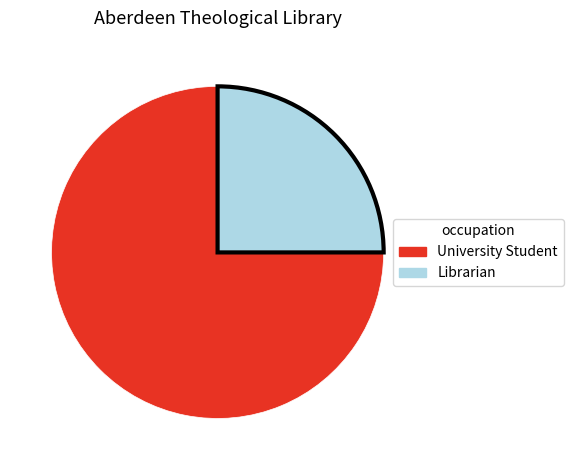

Is it true that University Student is 75% of the pie?

True